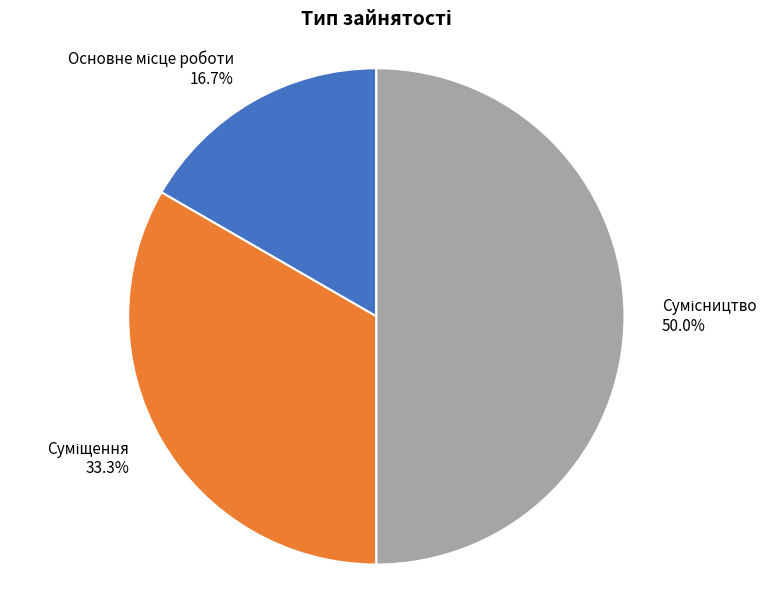

What percentage is the Сумісництво slice, to the nearest percent?

50%